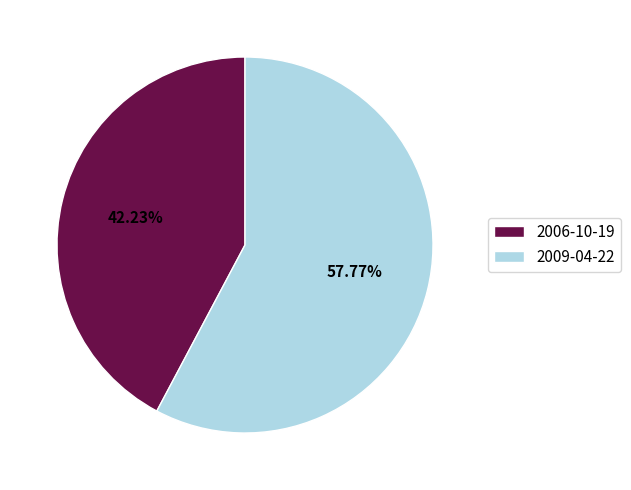

To the nearest percent, what is the difference between the 2006-10-19 and 2009-04-22 slice percentages?

16%